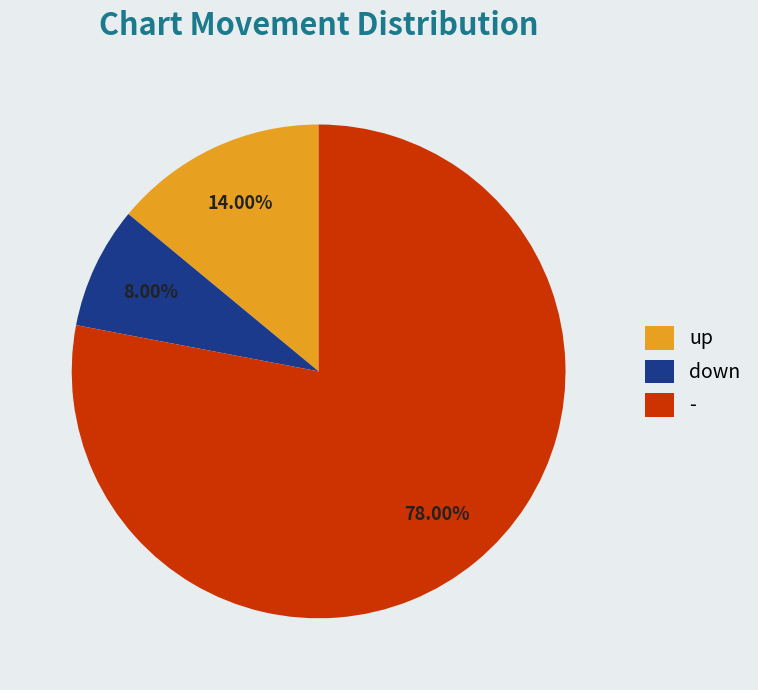

How many slices are in this pie chart?

3